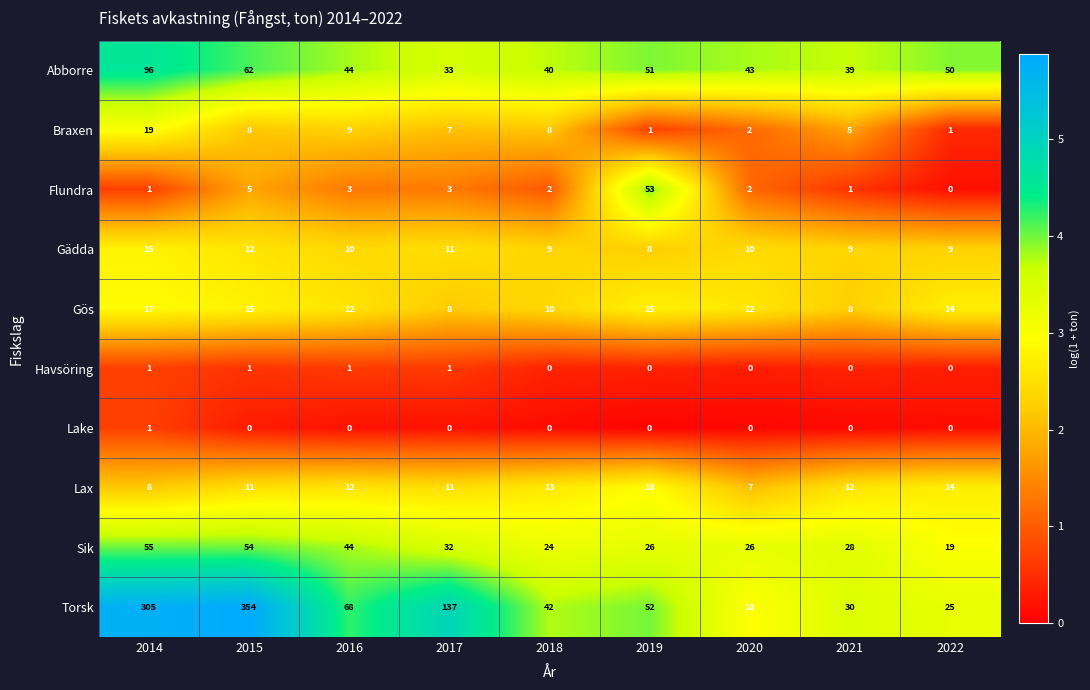

Is it true that Gös equals 8 at 2017?

True